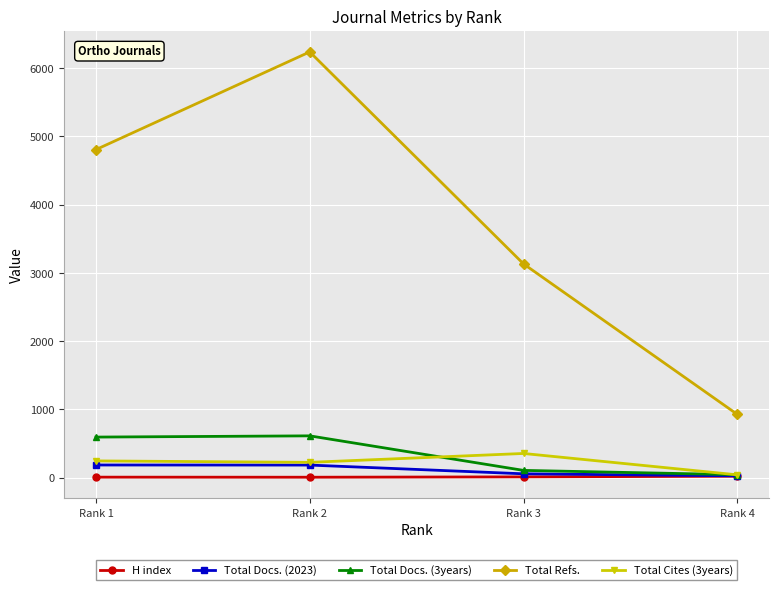

True or false: Total Refs. and Total Cites (3years) intersect in this chart.

False